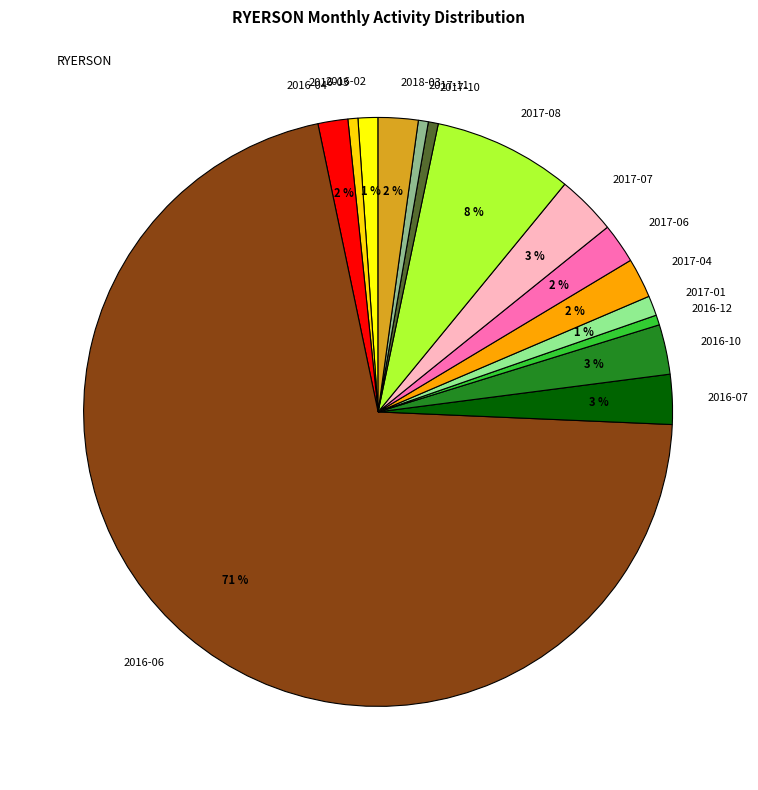

To the nearest percent, what percentage of the pie is 2017-04?

2%